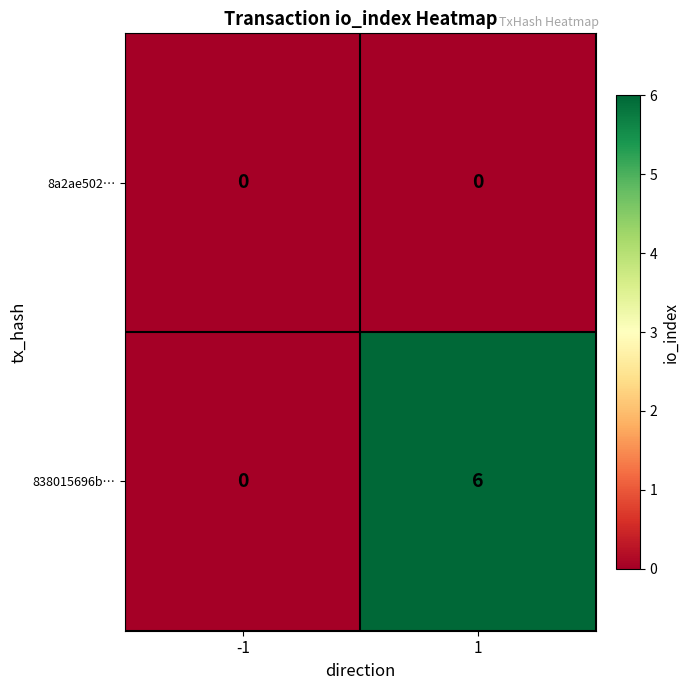

What is the average value of the 838015696b… series?

3